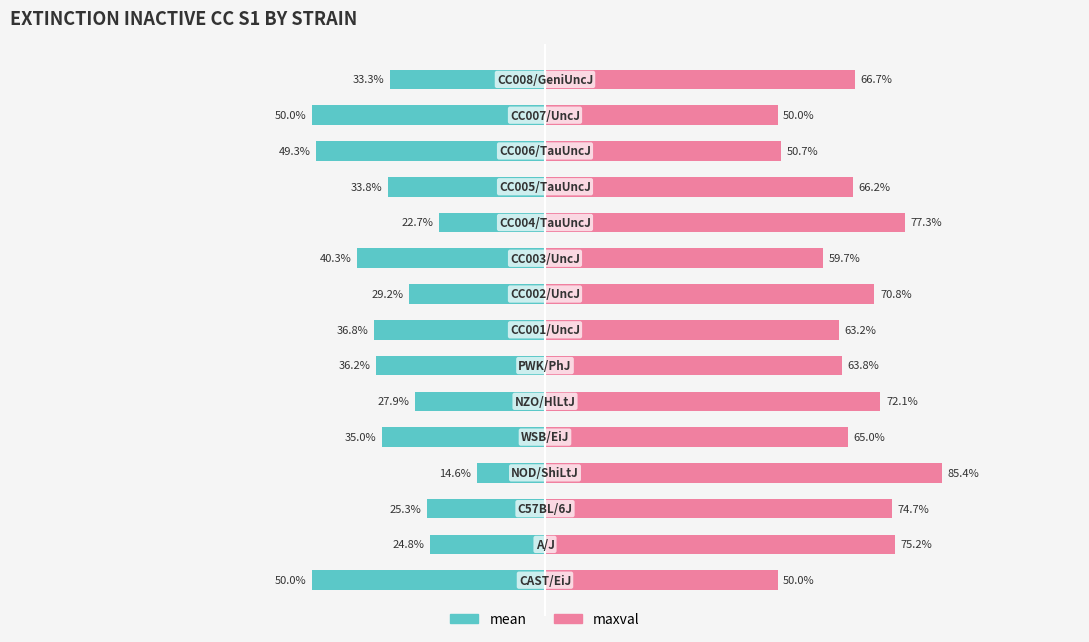

What is the minimum value for mean?

-50.0